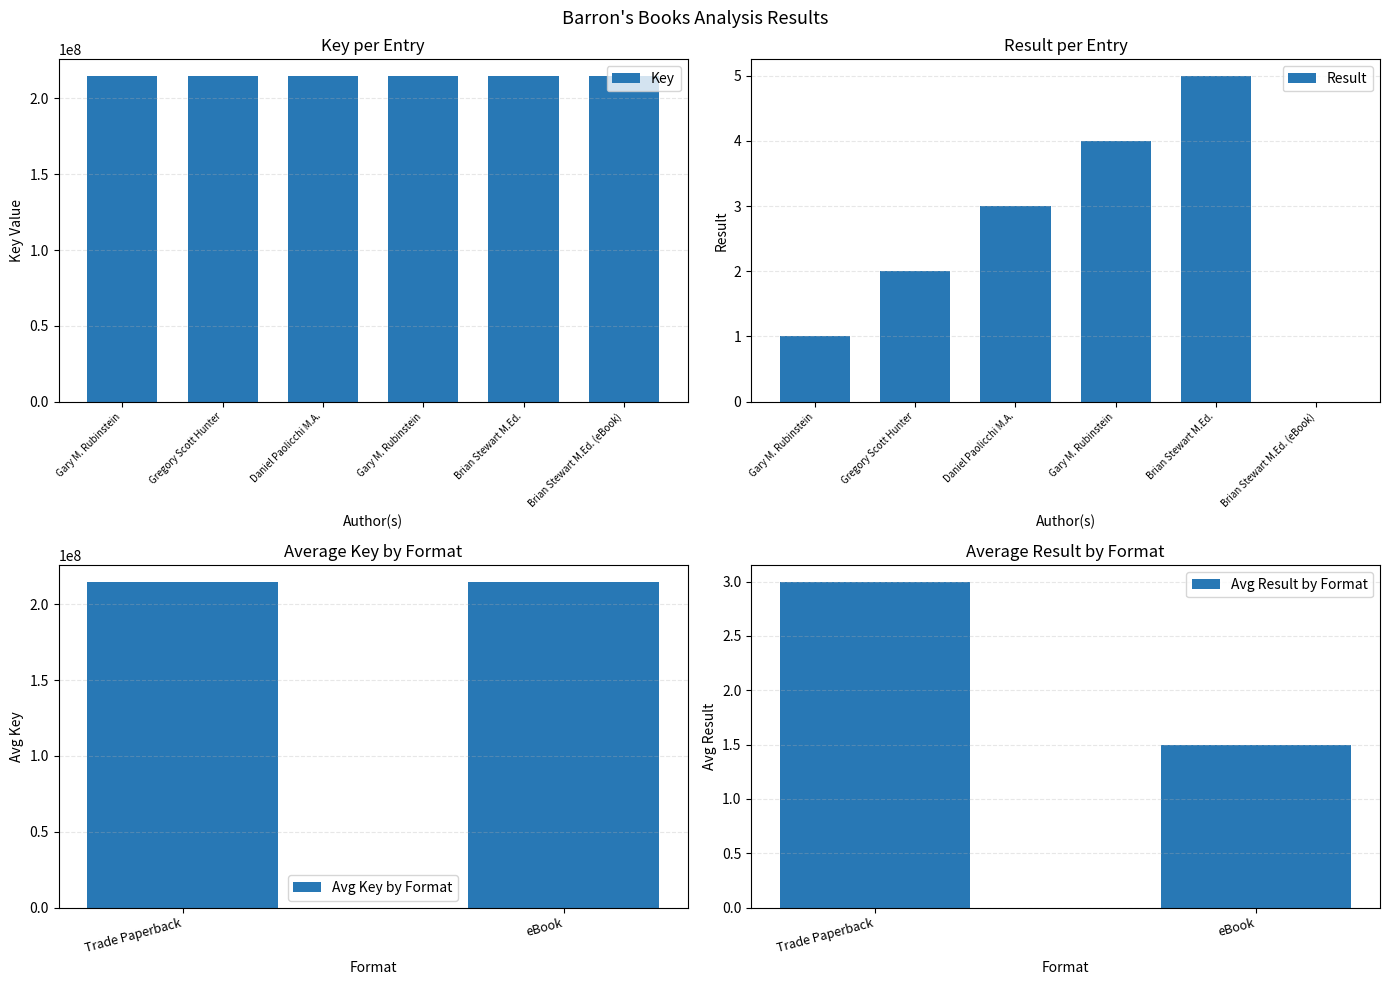

True or false: Key has a value of 215000536 at Brian Stewart M.Ed..

True